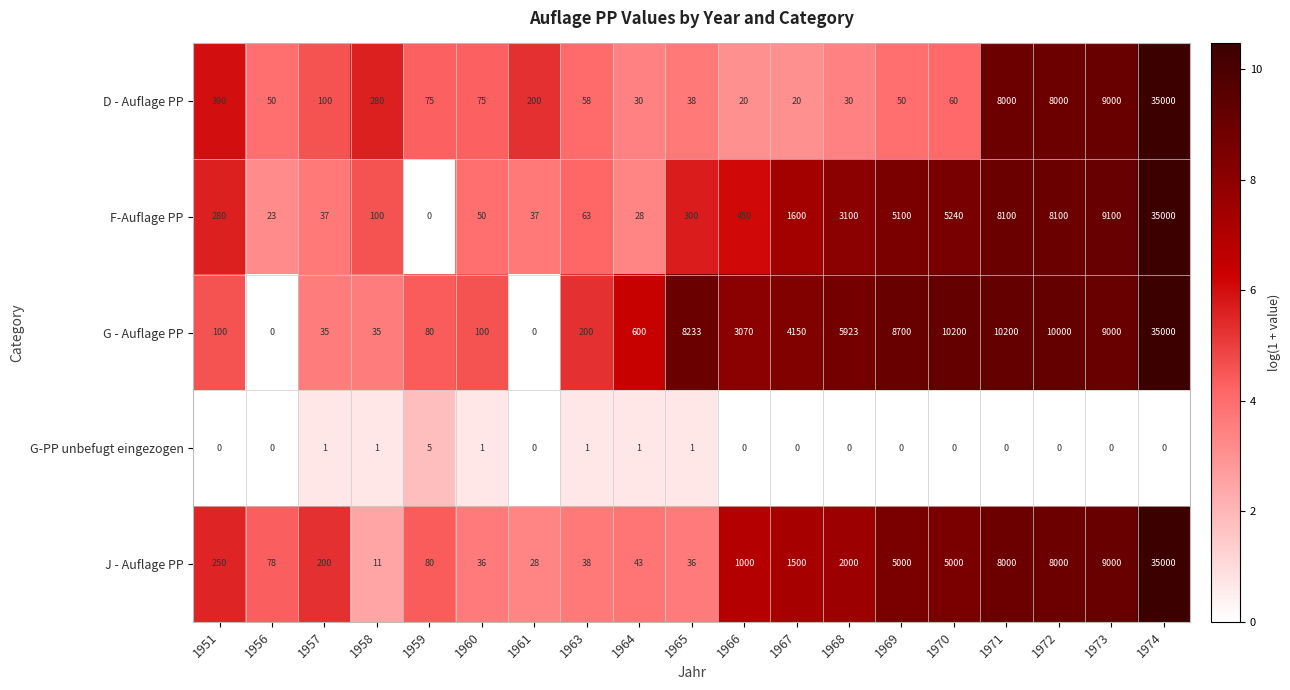

At 1964, list the series in order from largest to smallest.

G - Auflage PP, J - Auflage PP, D - Auflage PP, F-Auflage PP, G-PP unbefugt eingezogen